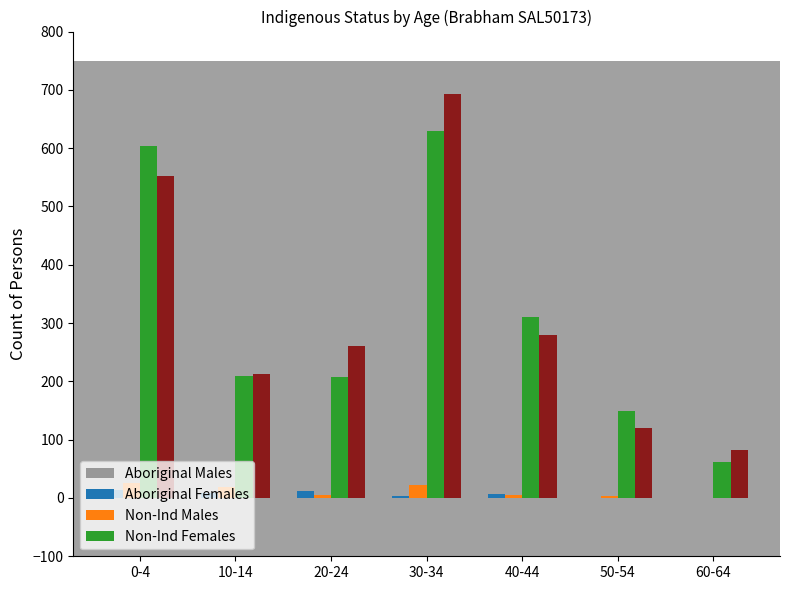

What is the greatest value displayed?

693